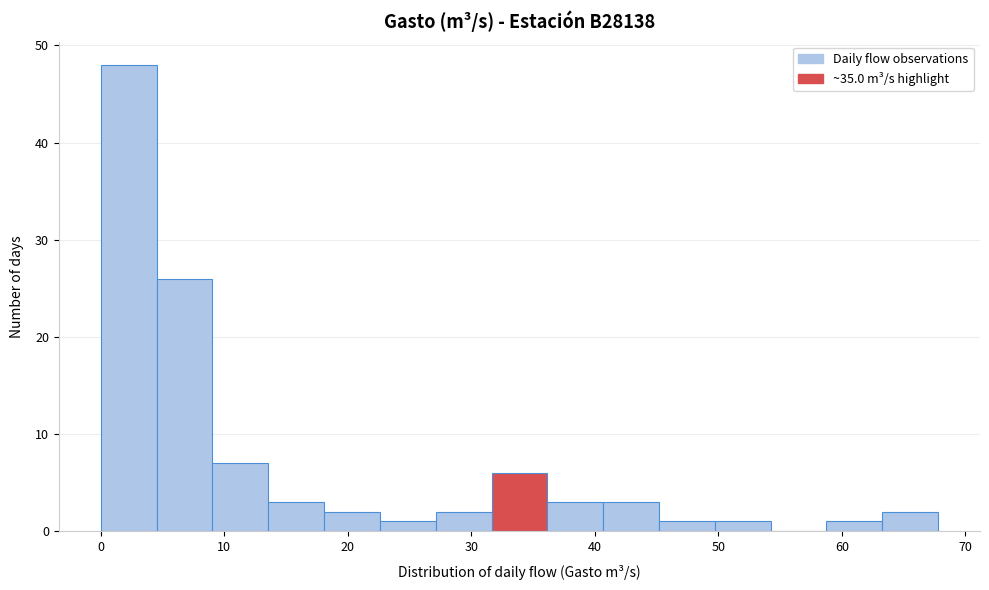

Reading left to right, transcribe this chart: for each bar, give the range it covers on the x-axis and its height. Neither the bar edges nor the heights are printed on the chart, so give them approximately, as read against the axes.

0 to 5: 48
5 to 9: 26
9 to 14: 7
14 to 18: 3
18 to 23: 2
23 to 27: 1
27 to 32: 2
32 to 36: 6
36 to 41: 3
41 to 45: 3
45 to 50: 1
50 to 54: 1
54 to 59: 0
59 to 63: 1
63 to 68: 2